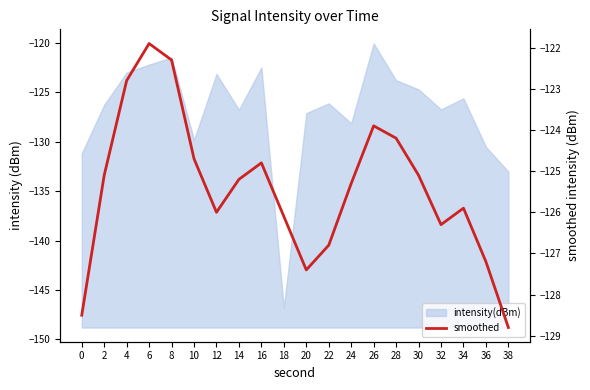

What is the difference between the maximum and minimum values?

6.9